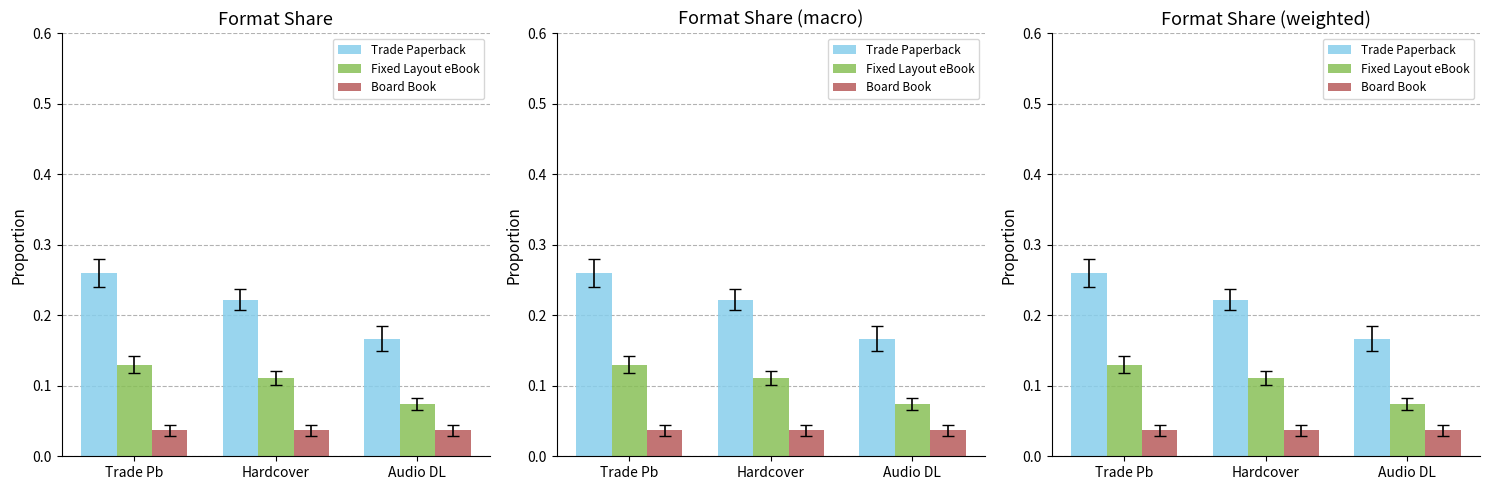

What position from the left is Audio DL?

3